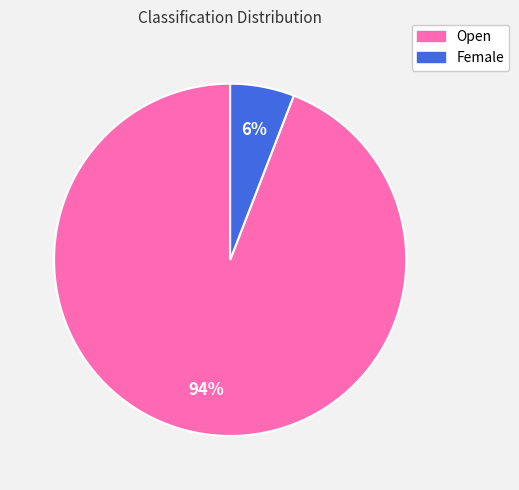

Count the number of slices in the pie.

2